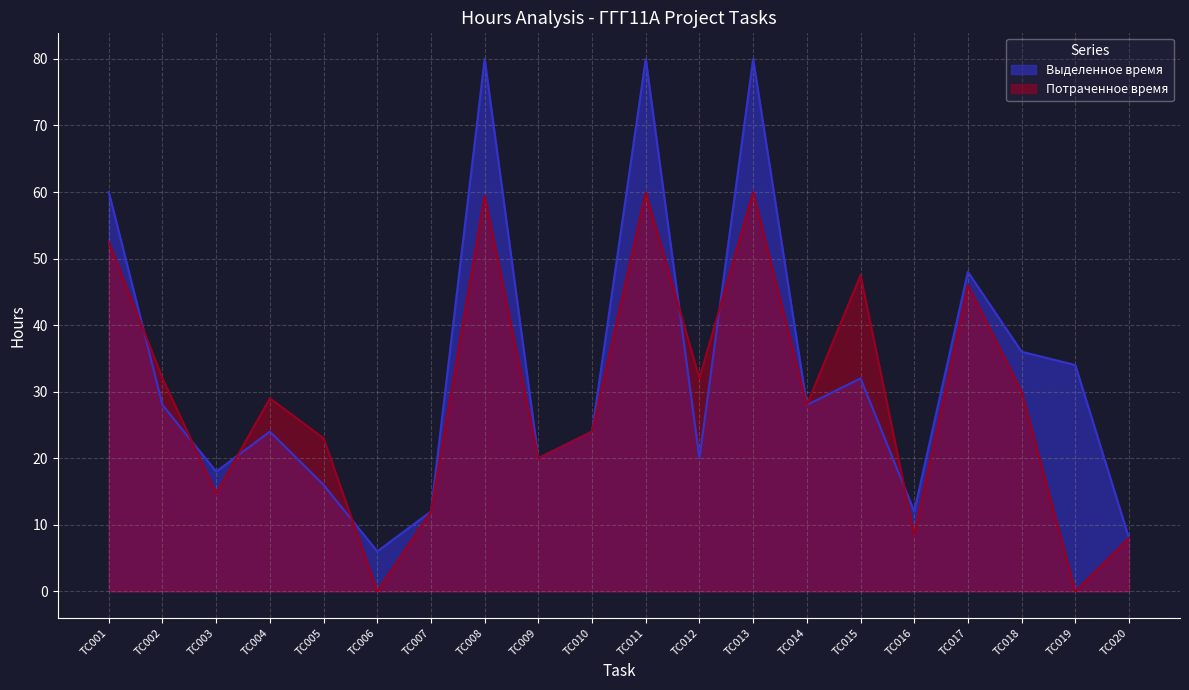

How many times do Выделенное время and Потраченное время cross each other?

7